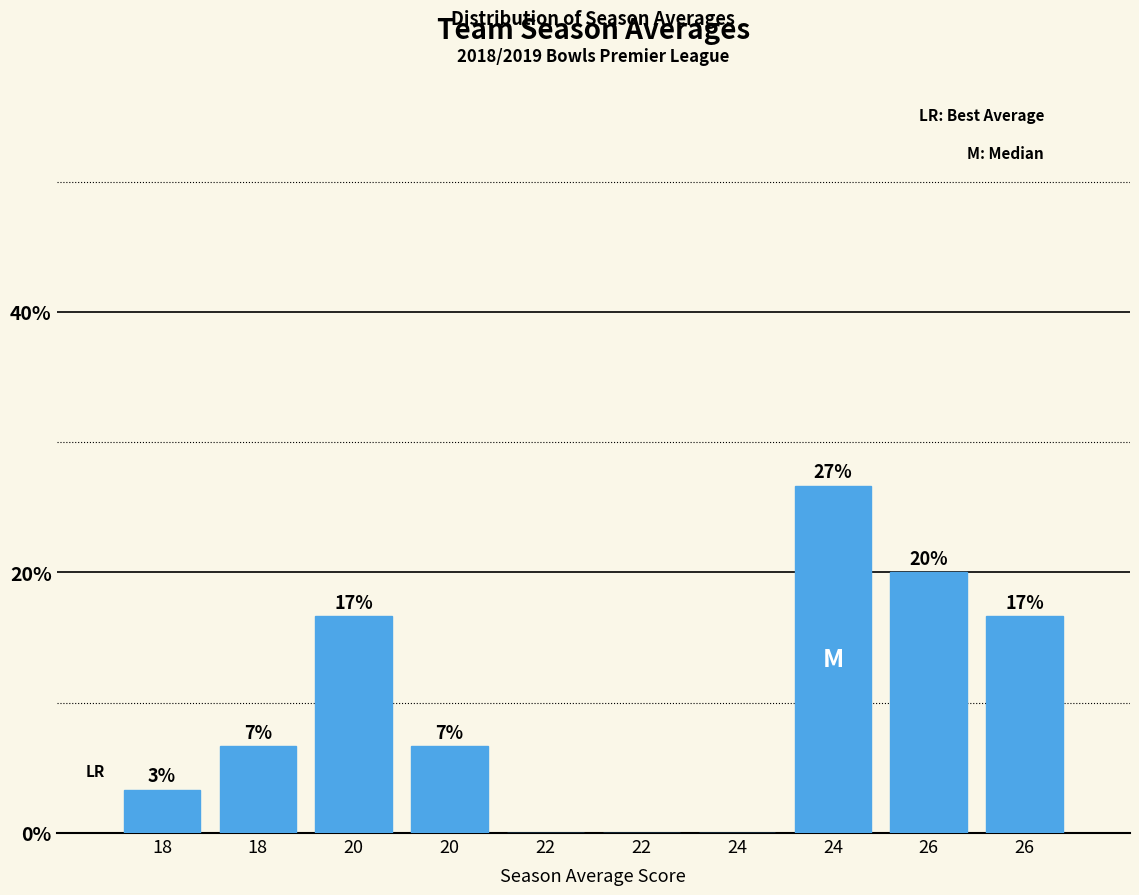

Are the bars horizontal?

No